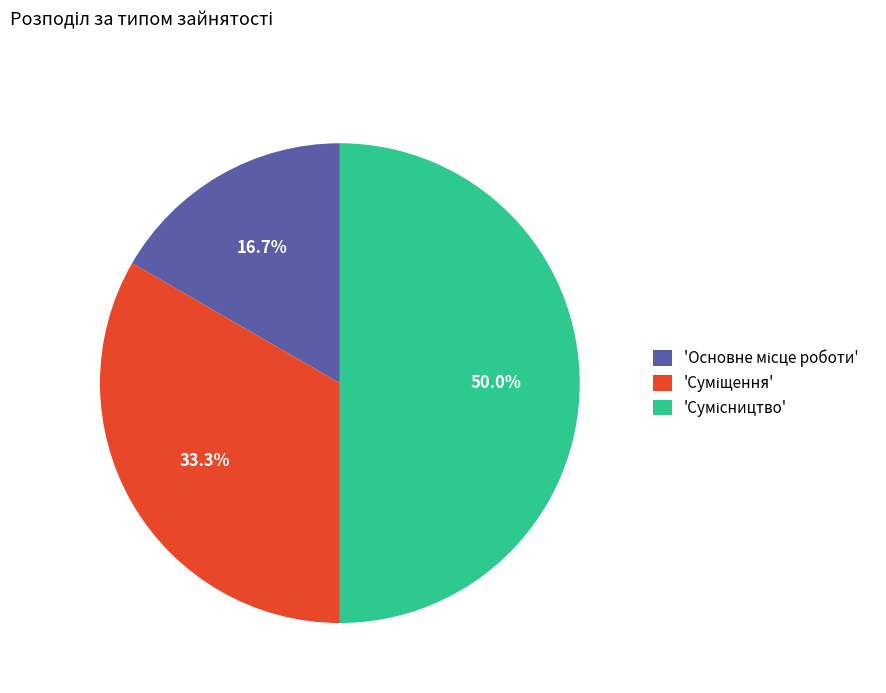

Count the number of slices in the pie.

3